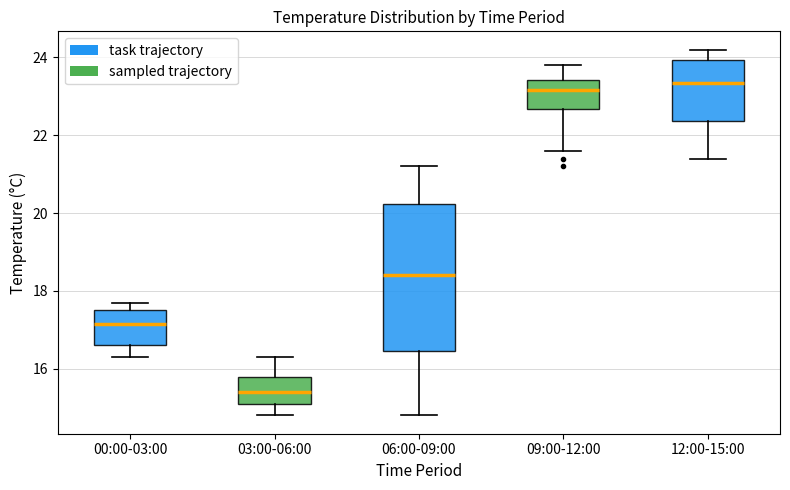

Reading left to right, transcribe this box plot: for each box, give where its median line is, the range the box spans, and where its two whiskers end, as read against the y-axis. The values are not printed on the chart, so give them approximately, as read against the axis.

00:00-03:00: median 17.2, box 16.6 to 17.6, whiskers 16.4 to 17.8
03:00-06:00: median 15.4, box 15.2 to 15.8, whiskers 14.8 to 16.4
06:00-09:00: median 18.4, box 16.4 to 20.2, whiskers 14.8 to 21.2
09:00-12:00: median 23.2, box 22.6 to 23.4, whiskers 21.6 to 23.8
12:00-15:00: median 23.4, box 22.4 to 24.0, whiskers 21.4 to 24.2